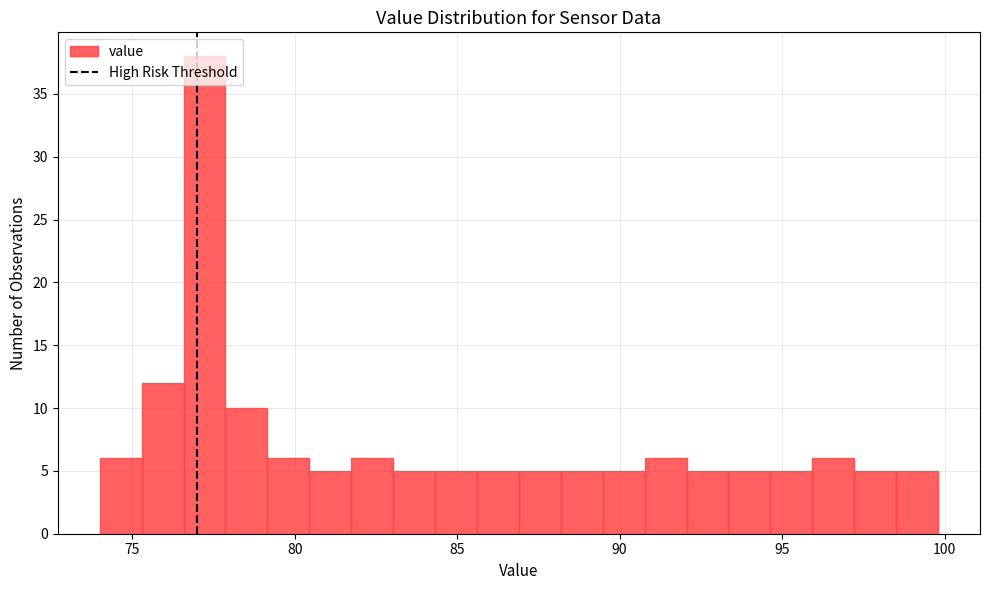

Read against the x-axis, roughly where is the centre of the tallest bar?

77.0